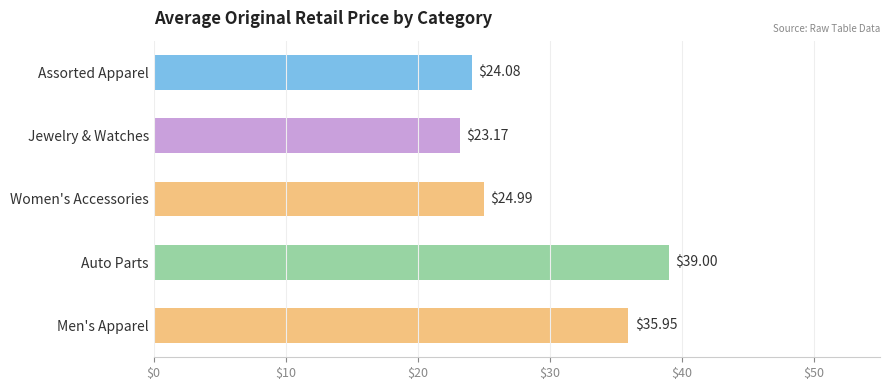

What is the sum of the values at Assorted Apparel and Auto Parts?

63.1